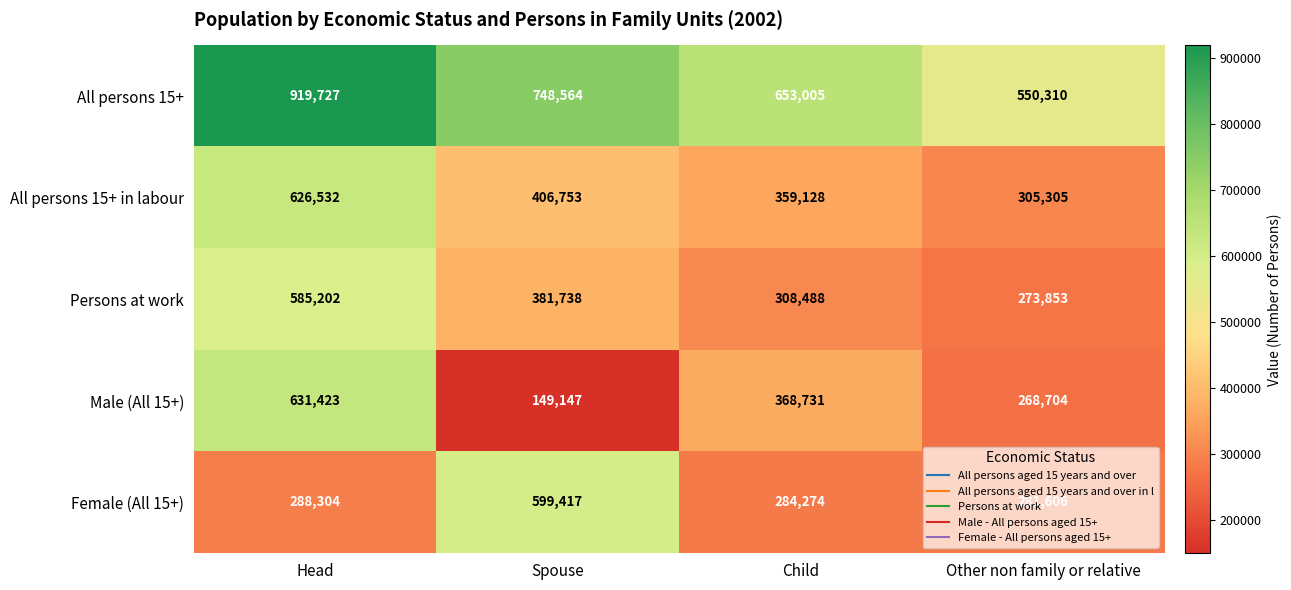

Rank the series at Spouse from lowest to highest value.

Male (All 15+), Persons at work, All persons 15+ in labour, Female (All 15+), All persons 15+